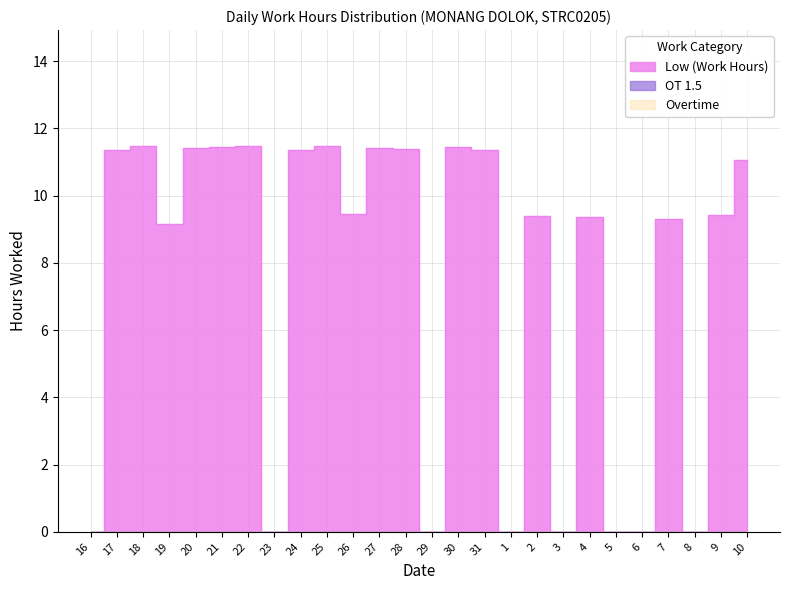

What are all the series names shown in the legend?

Low (Work Hours), OT 1.5, Overtime